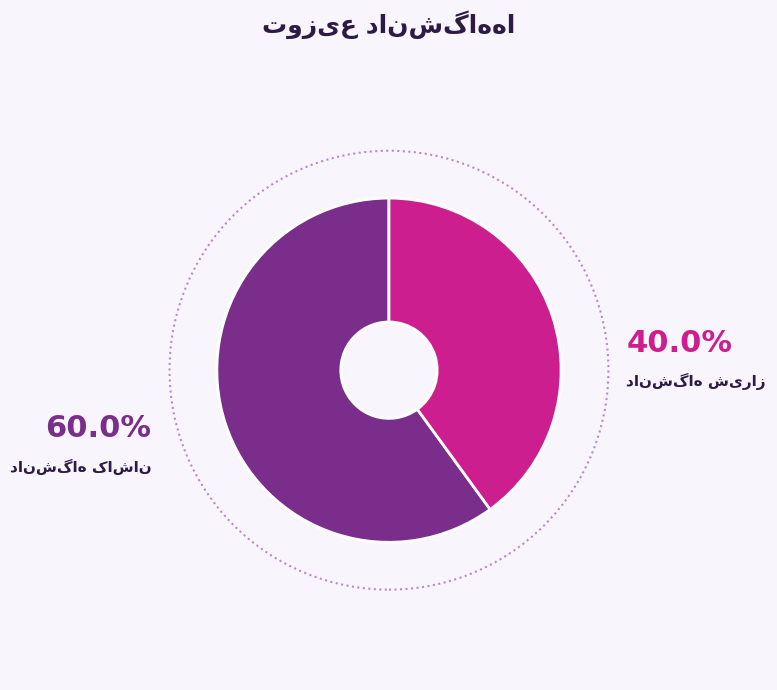

Does any single category account for the majority?

Yes